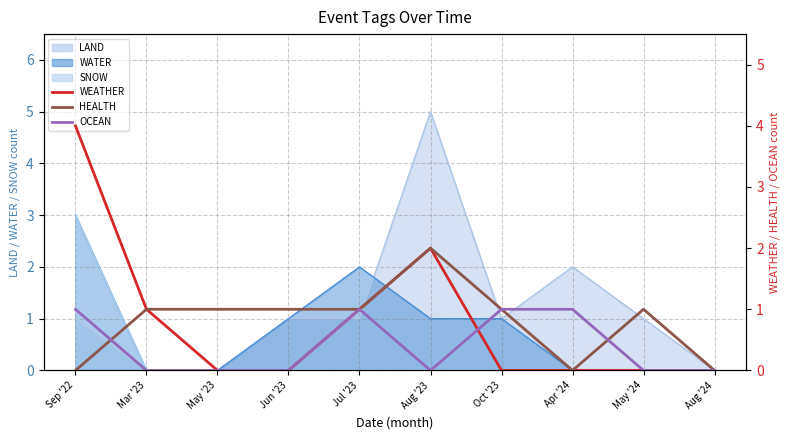

At which label does HEALTH first exceed 1?

Aug '23